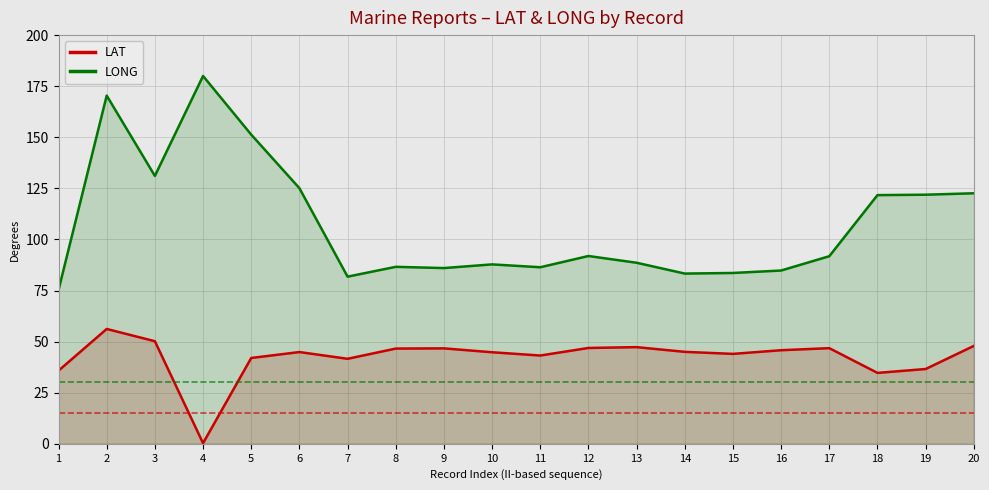

At which label does LAT first exceed 45?

2